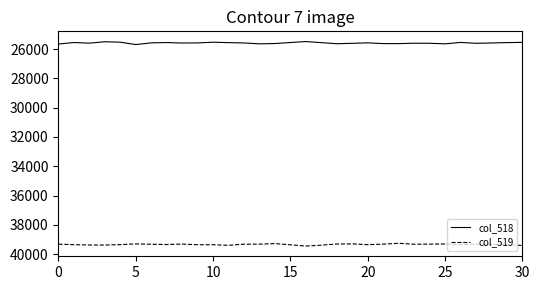

True or false: col_519 and col_518 cross at least once.

False